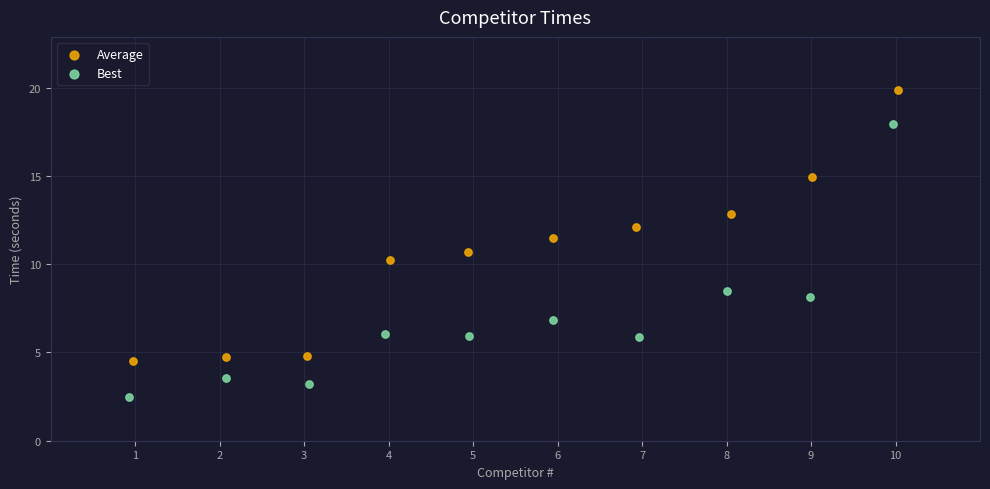

Which series reaches the maximum Y coordinate?

Average